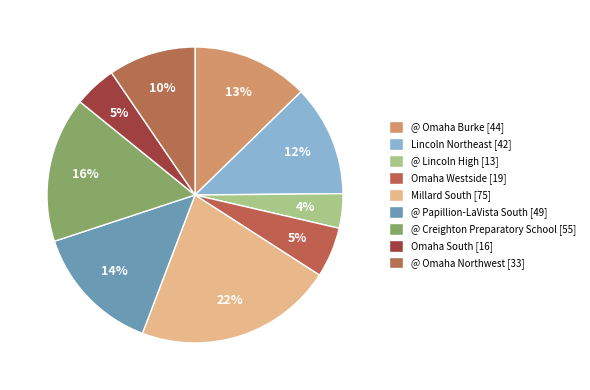

Rank the categories by value from lowest to highest.

@ Lincoln High, Omaha South, Omaha Westside, @ Omaha Northwest, Lincoln Northeast, @ Omaha Burke, @ Papillion-LaVista South, @ Creighton Preparatory School, Millard South